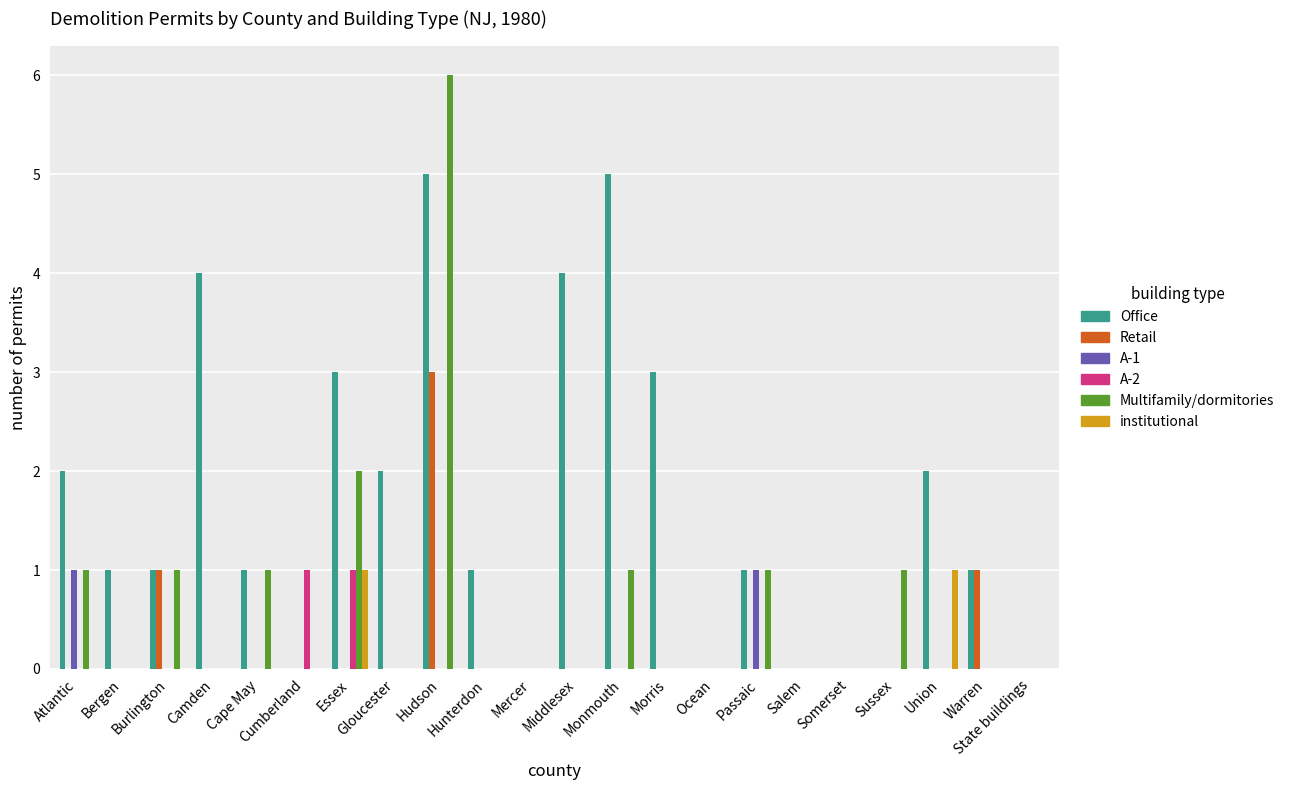

What are all the series names shown in the legend?

Office, Retail, A-1, A-2, Multifamily/dormitories, institutional